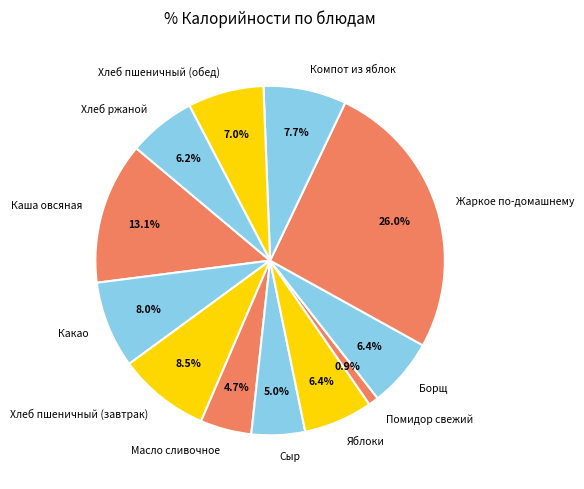

How much of the chart is everything except Какао?

92.0%